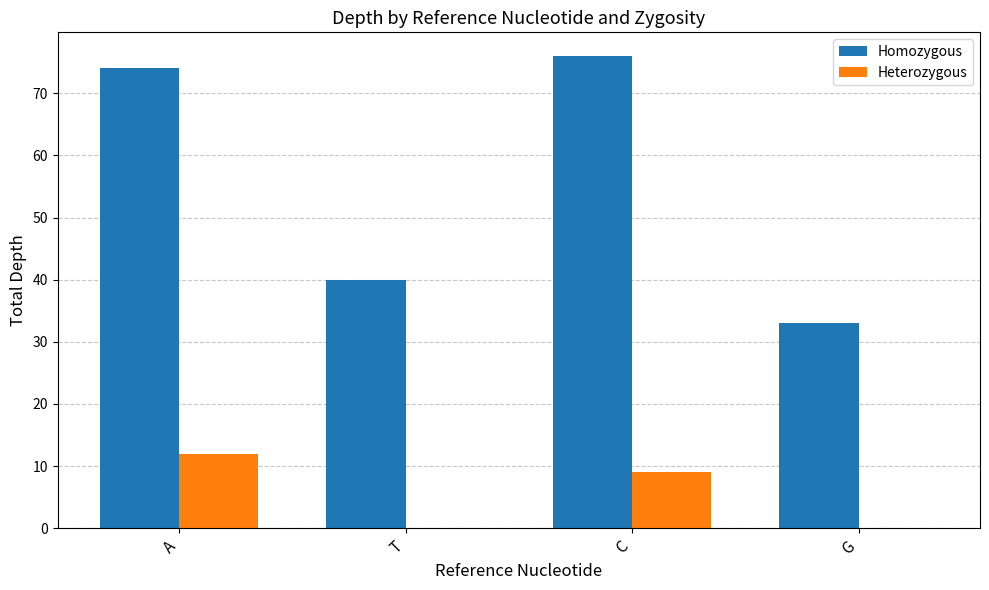

Between A and G, which series saw the biggest shift?

Homozygous